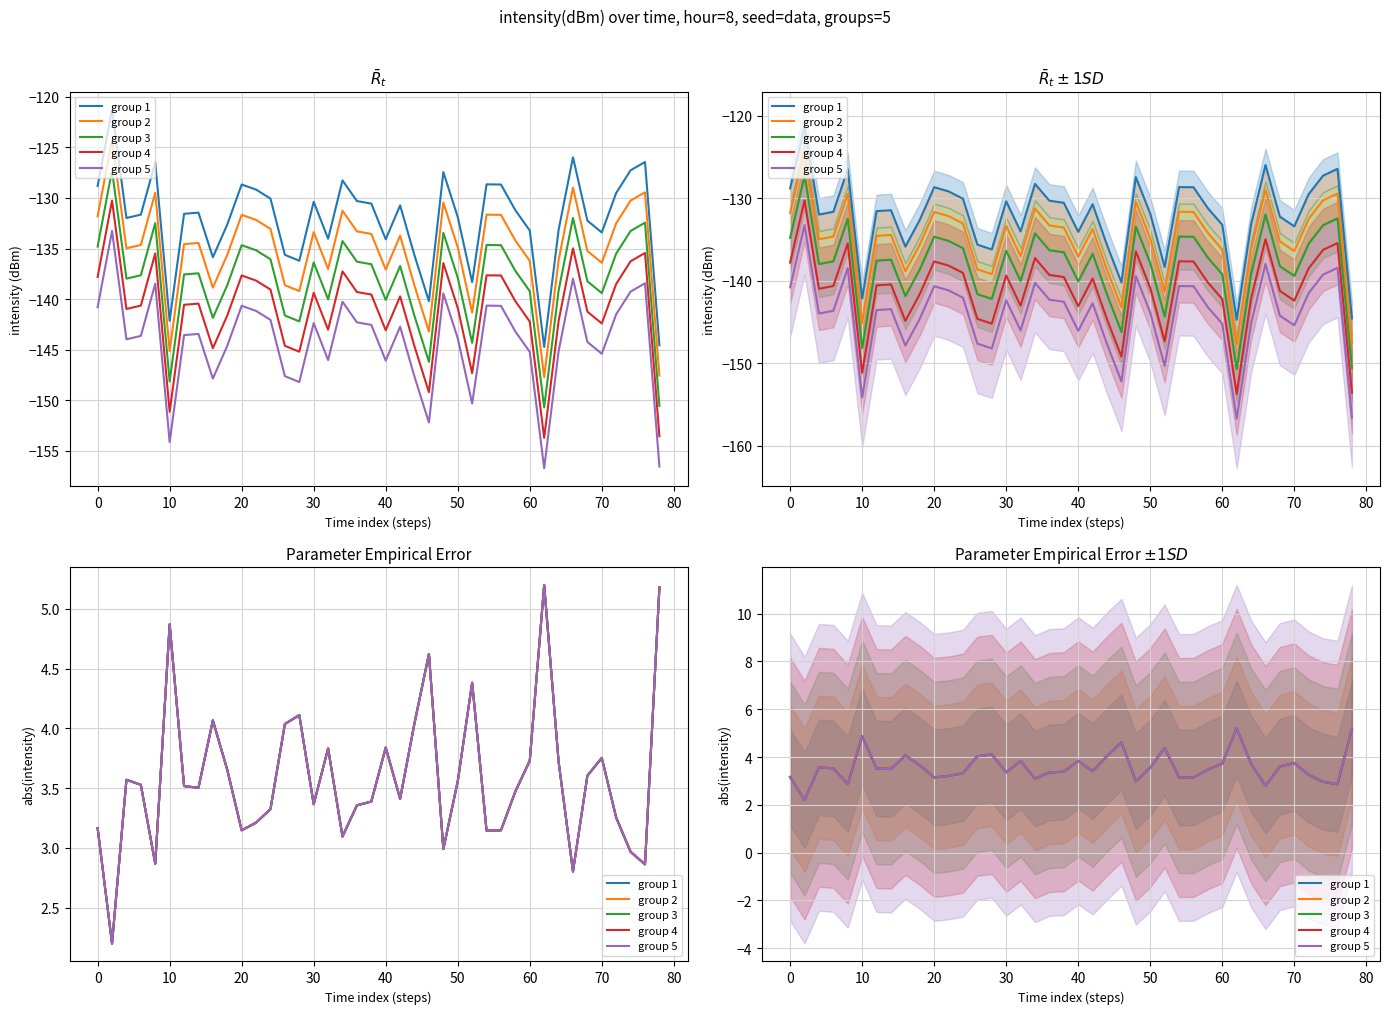

What is the value of the group 1 point at the 11th from the left?

3.1